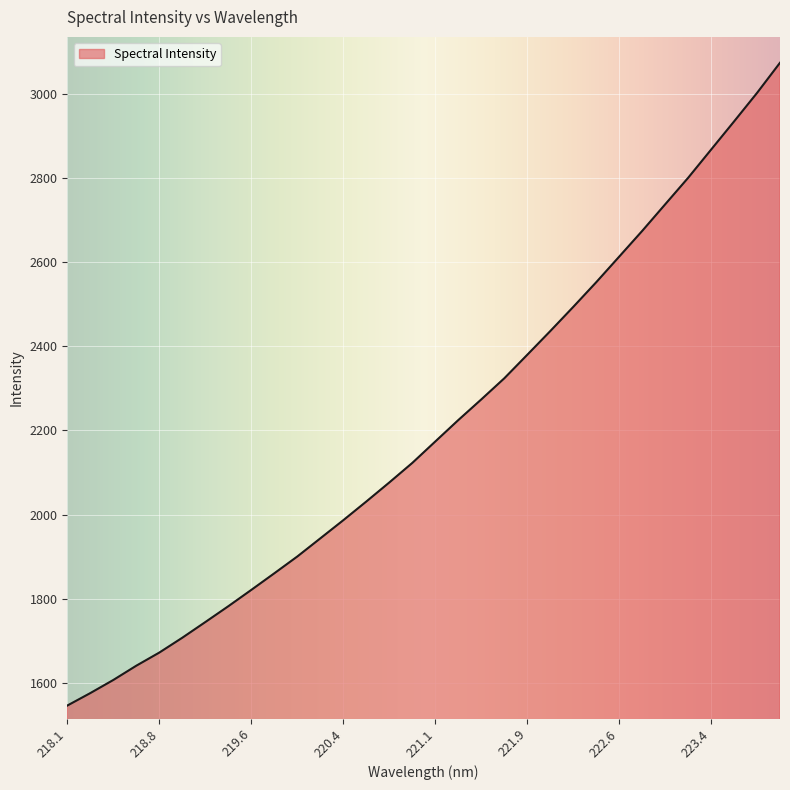

What is the difference between the maximum and minimum values?

1527.3